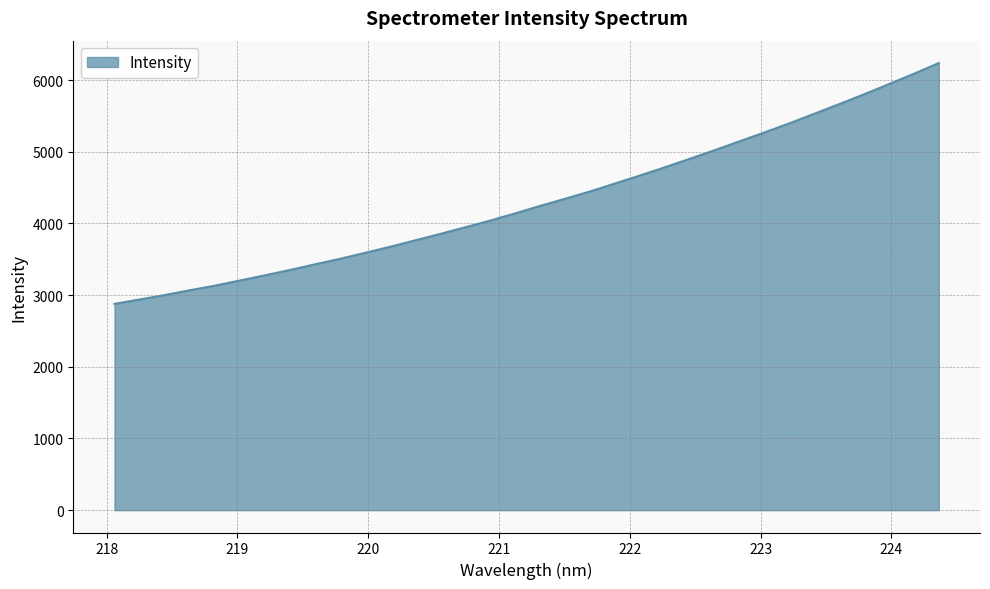

What is the minimum value shown in the chart?

2877.5